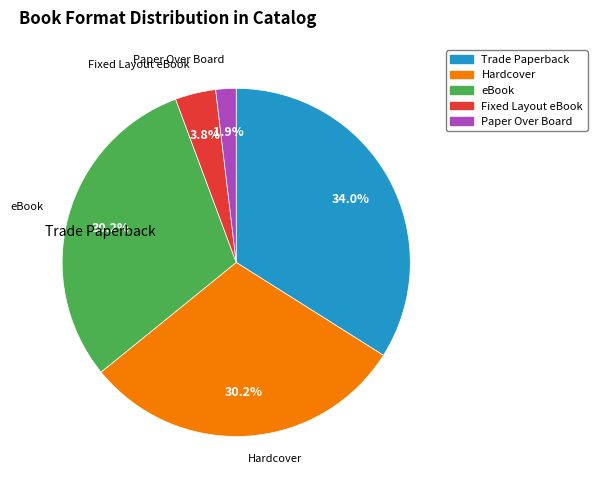

Is the sum of eBook and Paper Over Board greater than half?

No